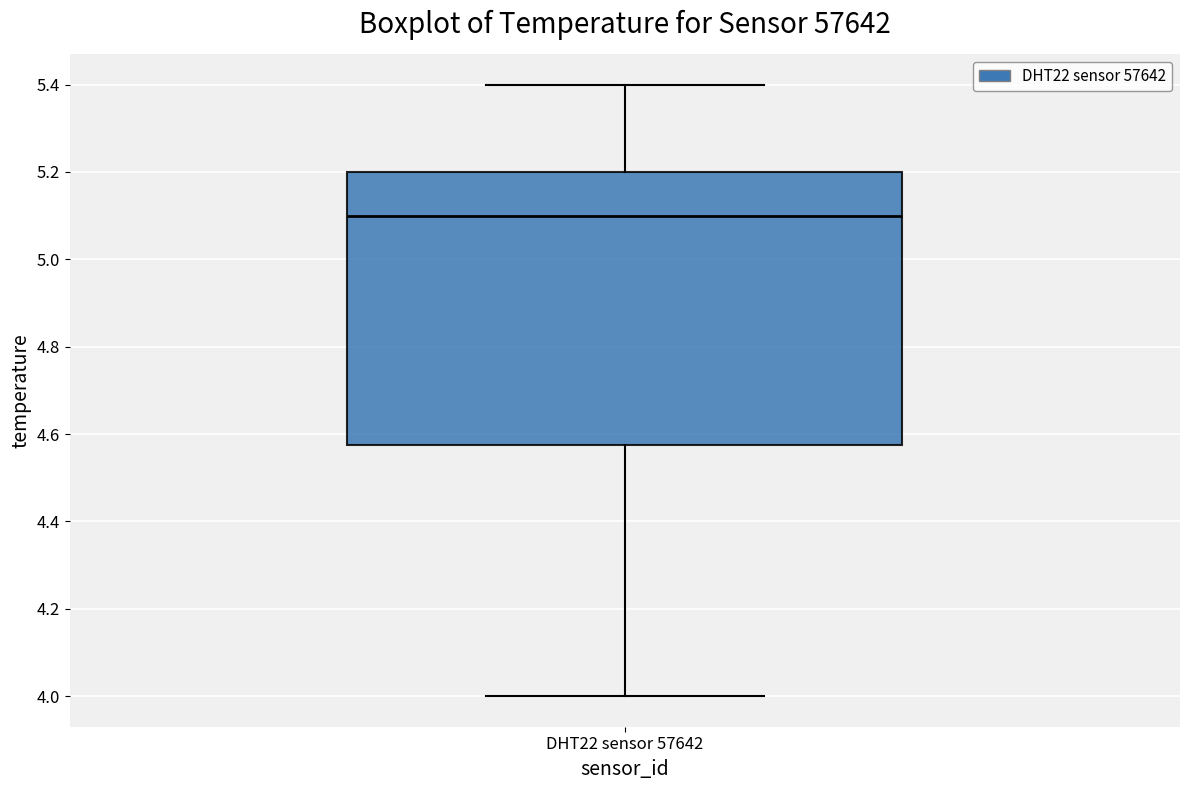

Transcribe this box plot: give where the median line is, the range the box spans, and where the two whiskers end, as read against the y-axis. The values are not printed on the chart, so give them approximately, as read against the axis.

median 5.10, box 4.58 to 5.20, whiskers 4.00 to 5.40